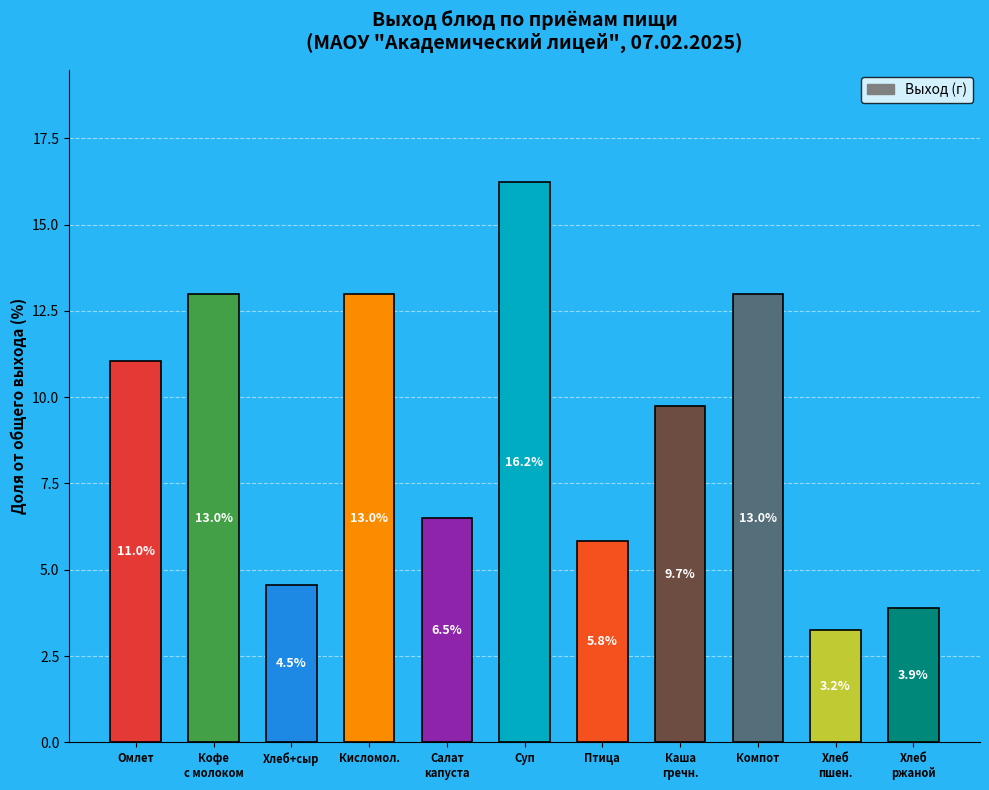

The value at Суп is 10.9. True or false?

False